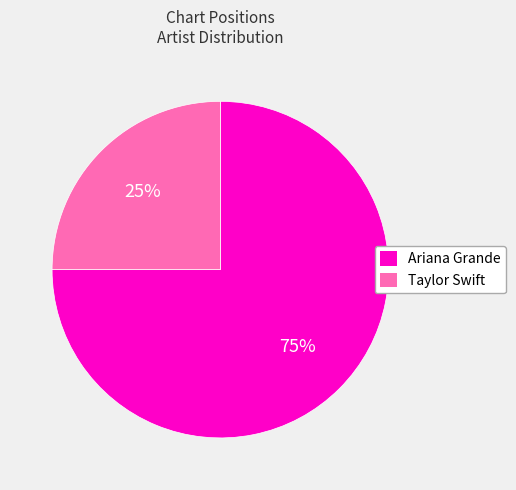

Does Ariana Grande represent more than half of the total?

Yes